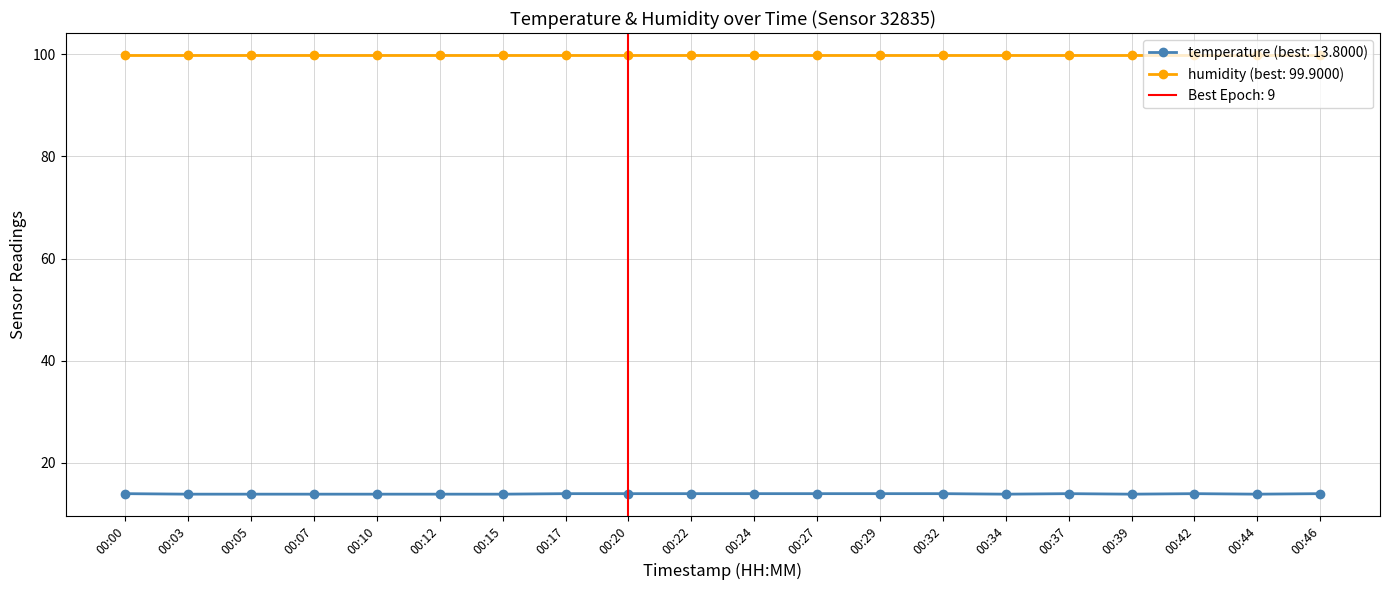

Which category has the lowest value across all series?

00:03